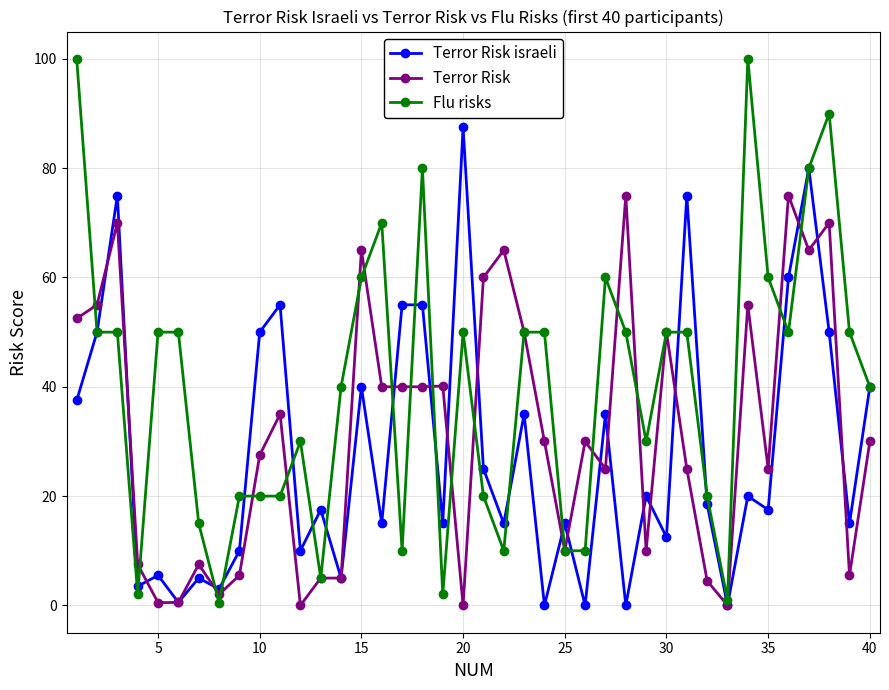

What is the maximum value shown in the chart?

100.0